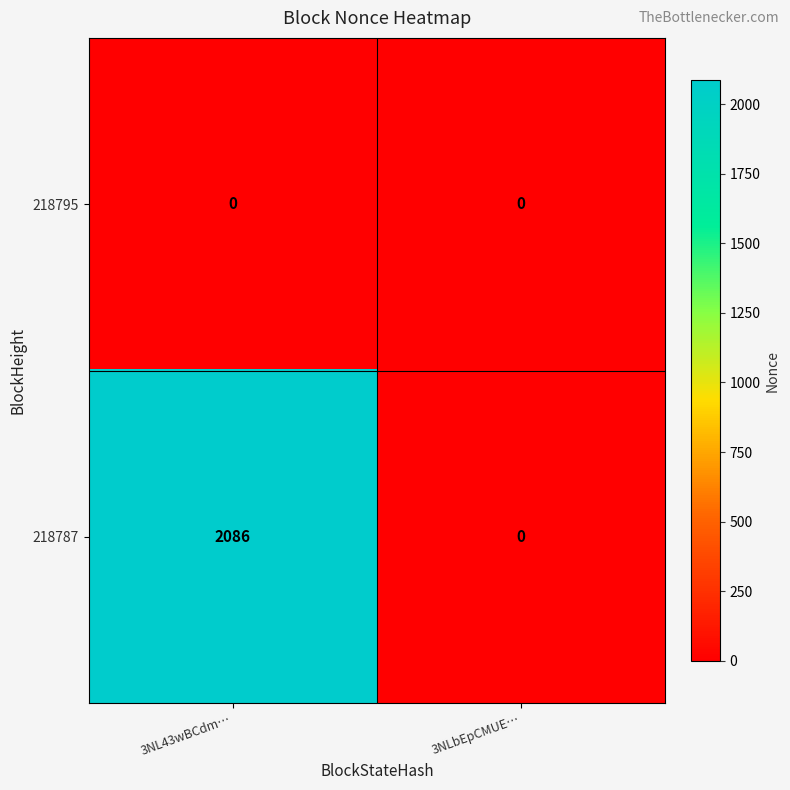

How many data points does each series have?

2